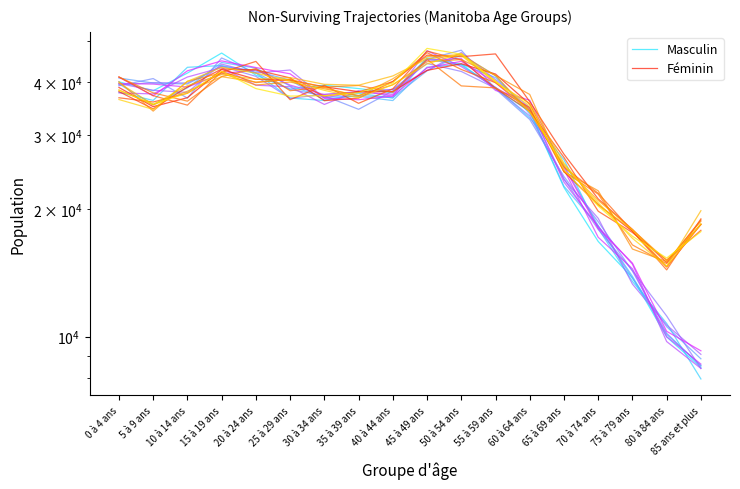

The value of Féminin at 60 à 64 ans is 18466.6. True or false?

False